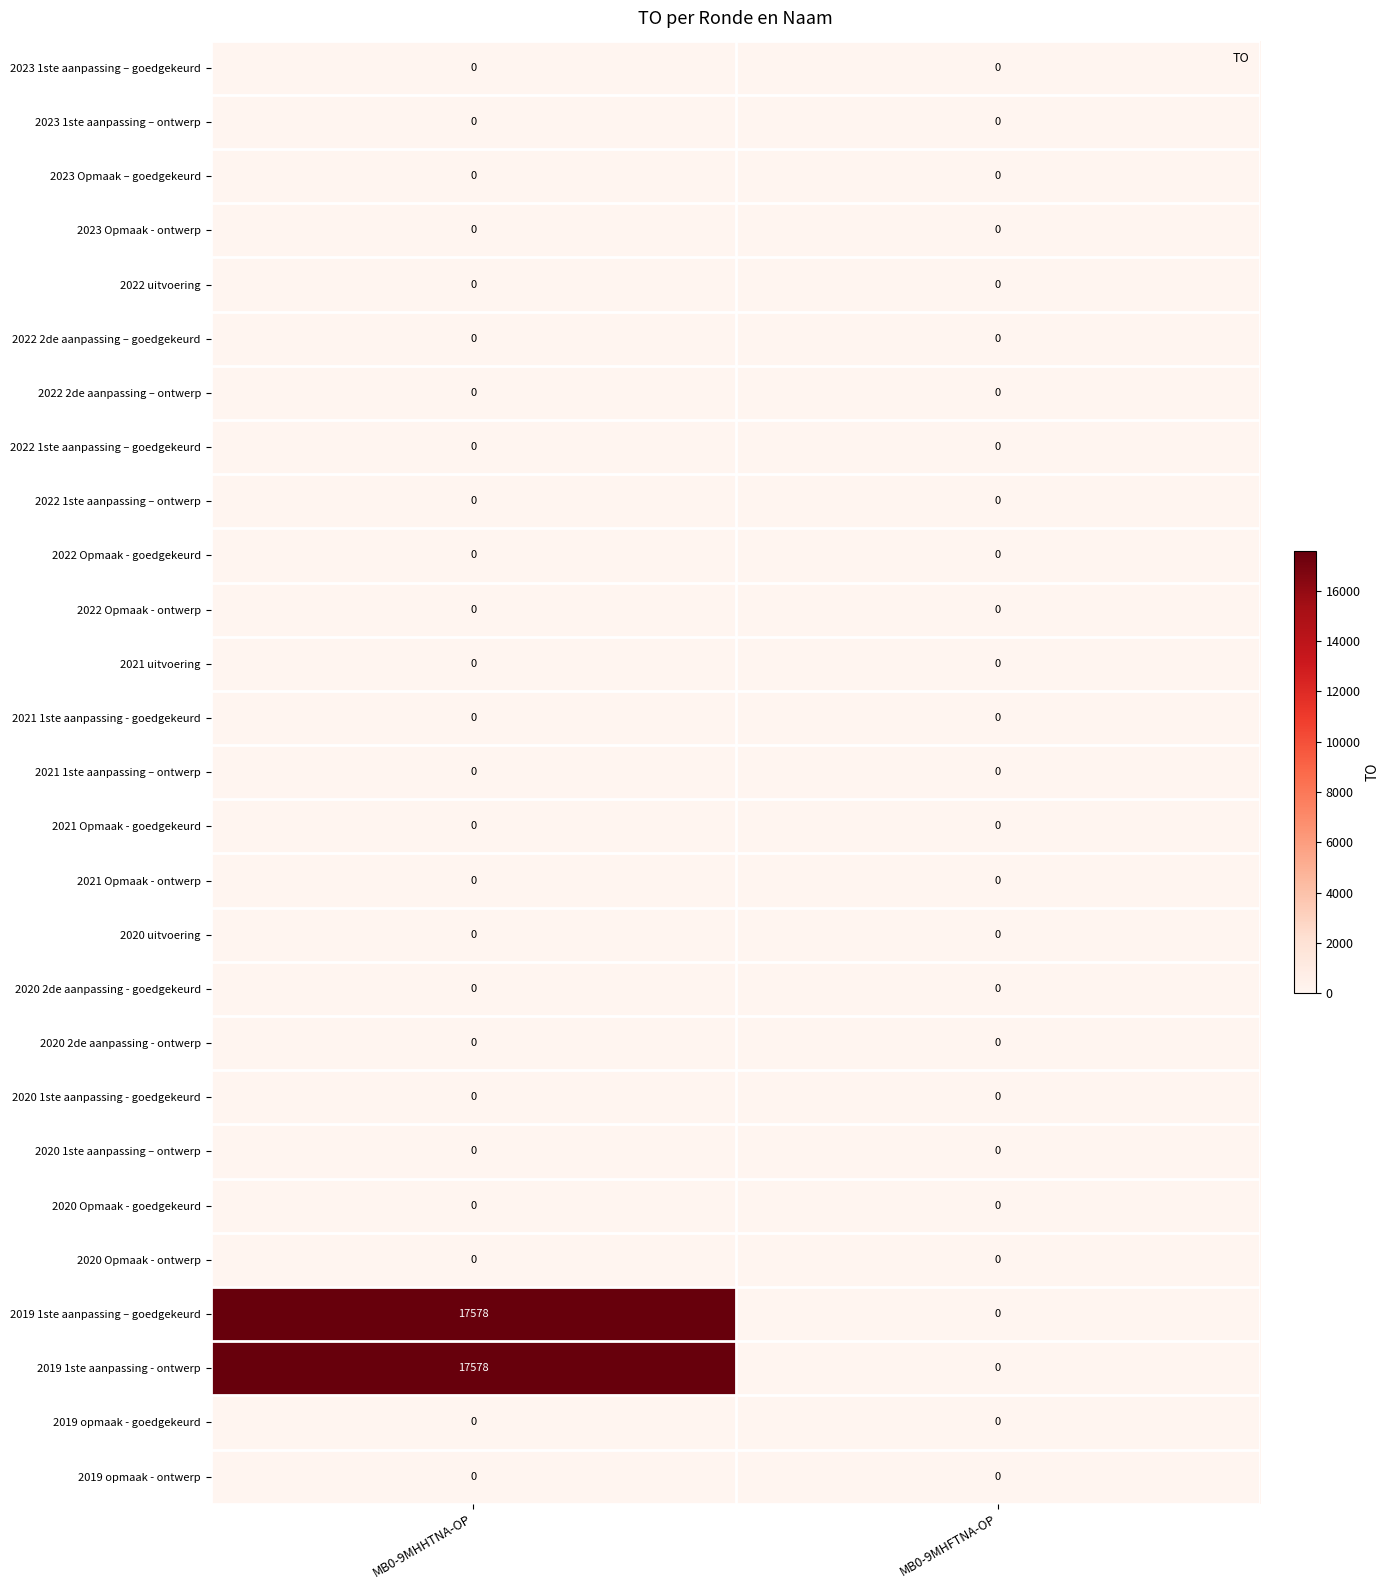

What is the total value across all series at MB0-9MHHTNA-OP?

35156